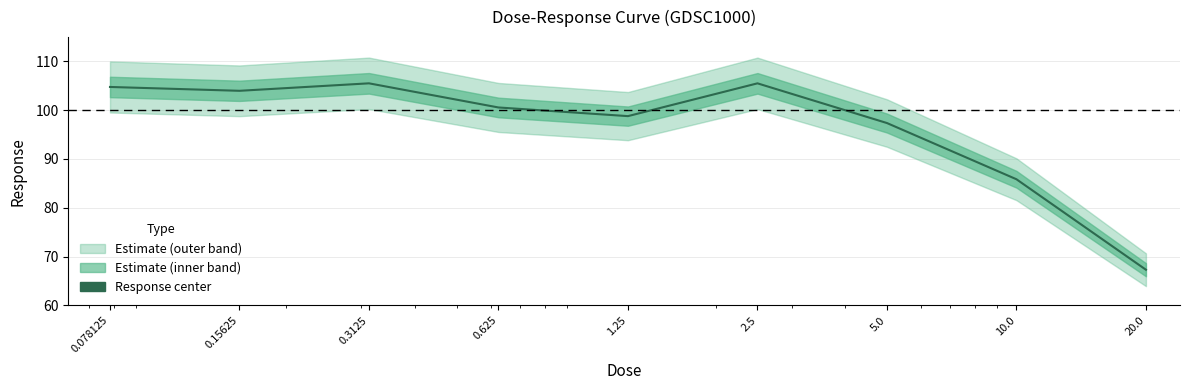

True or false: there are more than 1 points higher than both neighbors.

True